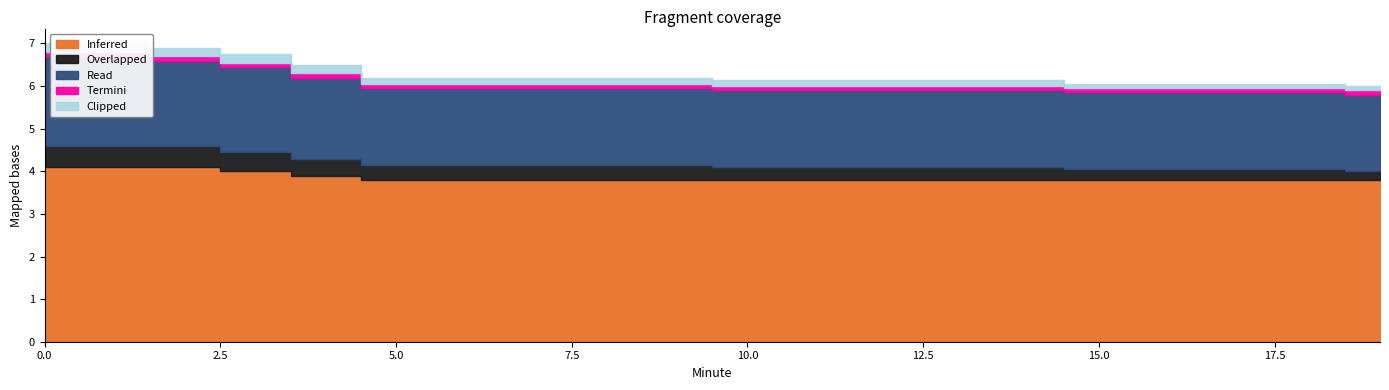

True or false: Clipped has more than 0 interior local peaks.

False